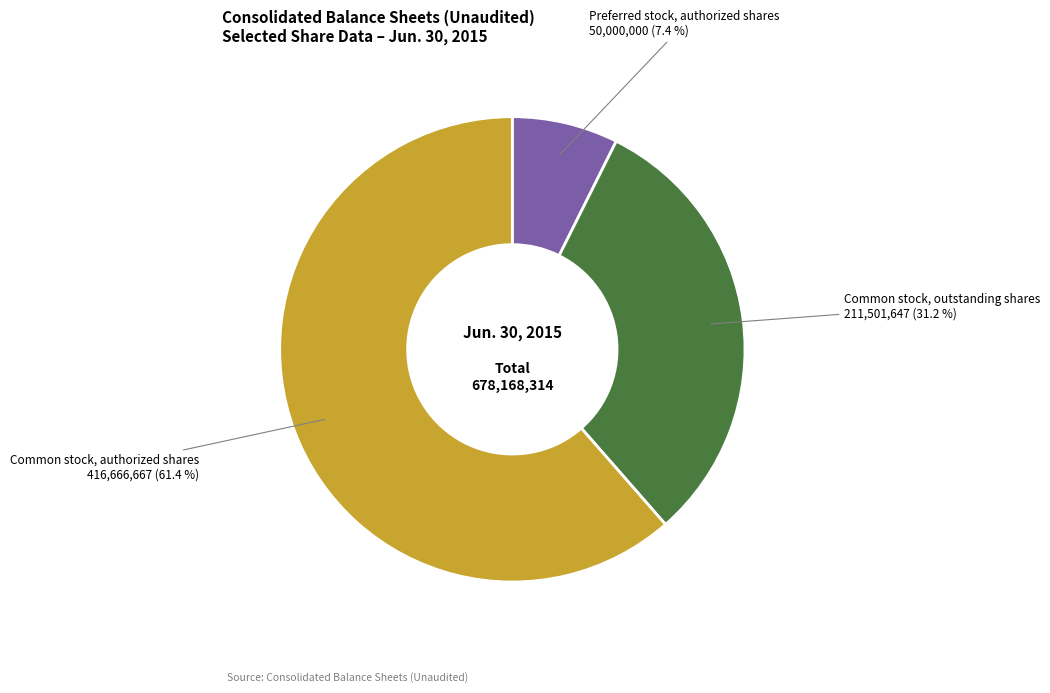

True or false: Common stock, outstanding shares accounts for 31% of the total.

True